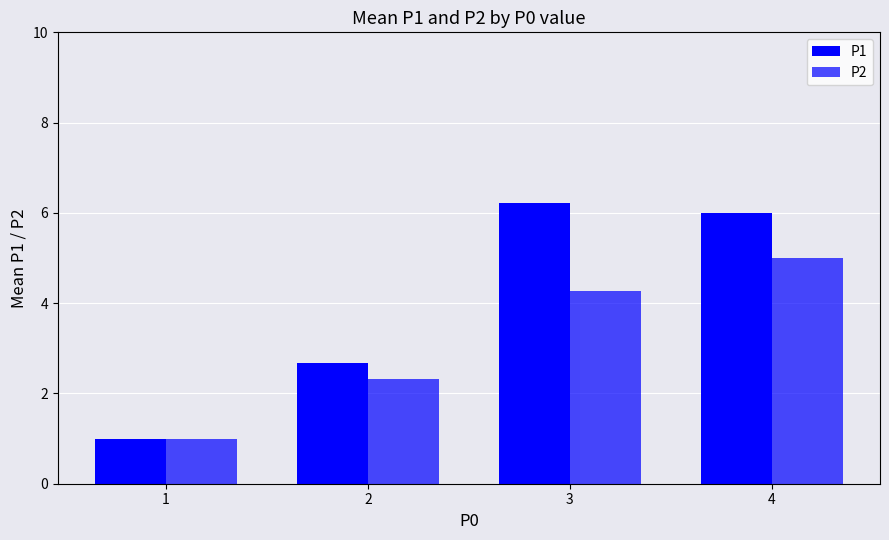

At how many categories does at least one series exceed 2?

3